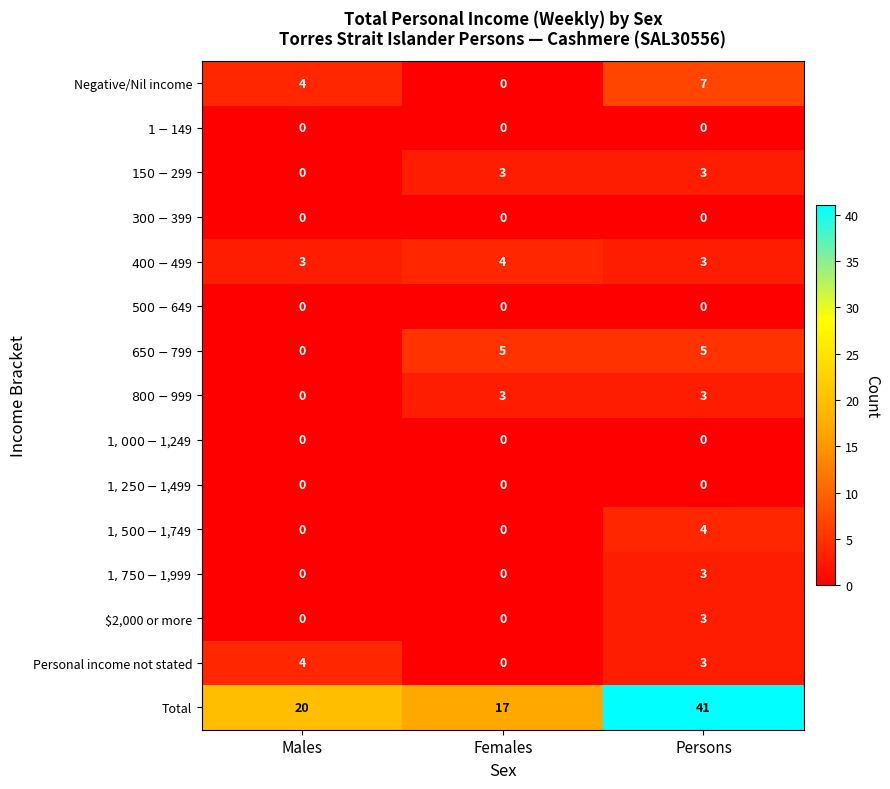

What is the difference between the Total values at Persons and Females?

24